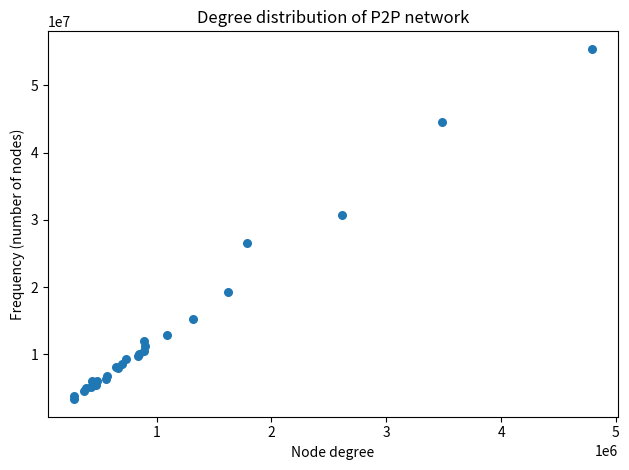

What Y value in the scatter plot is closest to 29379751?

30792612